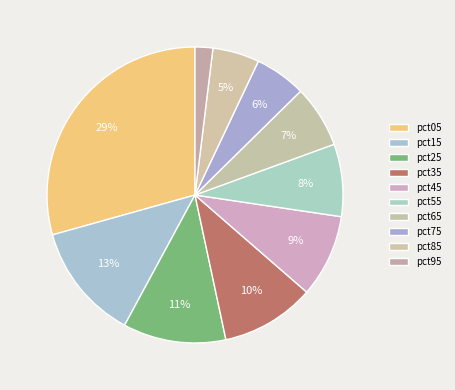

To the nearest percent, what is the difference between the largest and smallest slice percentages?

27%